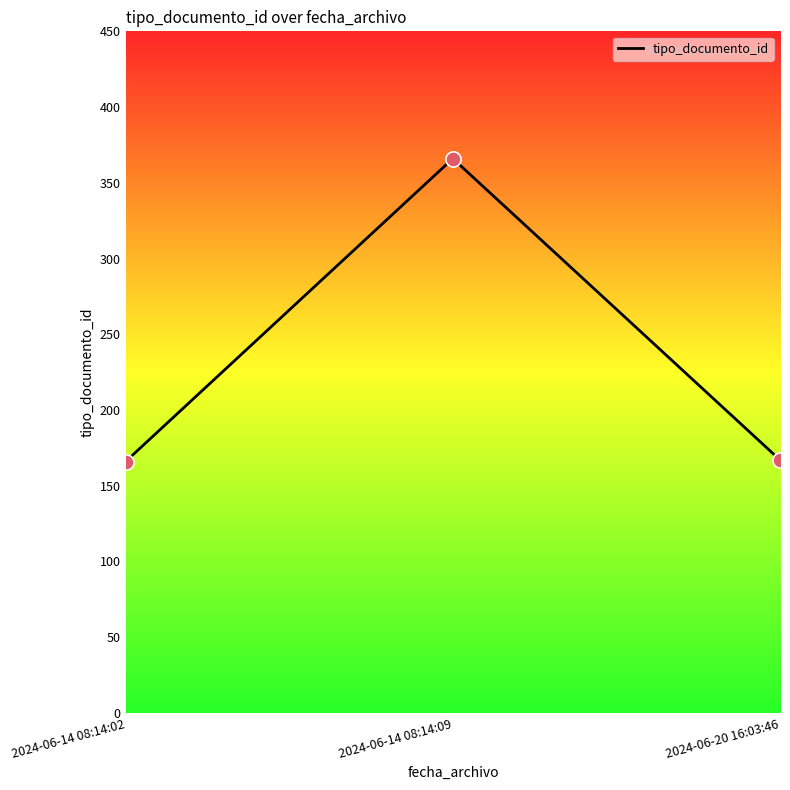

What is the change in value from 2024-06-14 08:14:02 to 2024-06-20 16:03:46?

+1